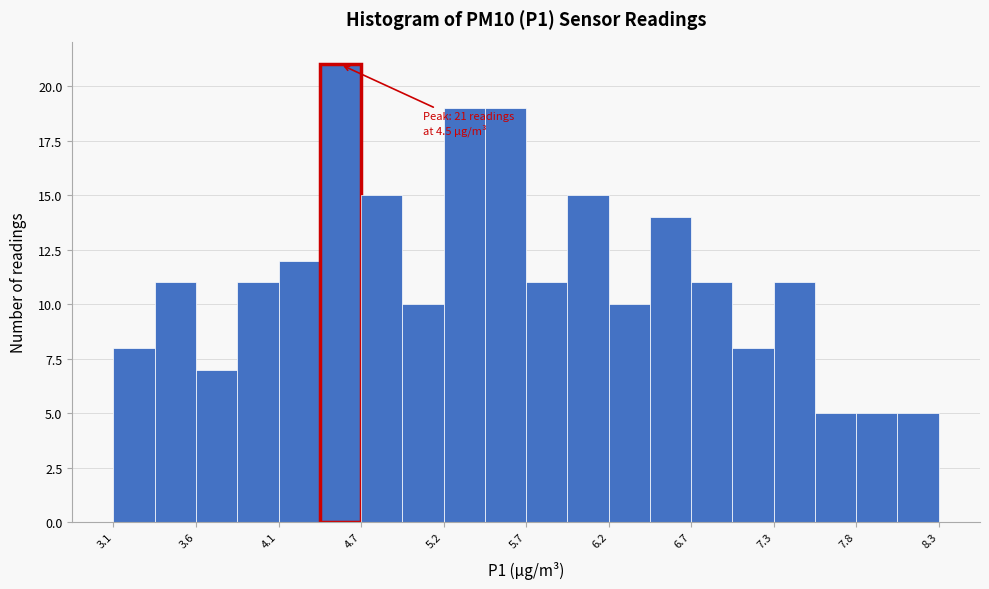

Read against the x-axis, roughly where is the centre of the tallest bar?

4.5